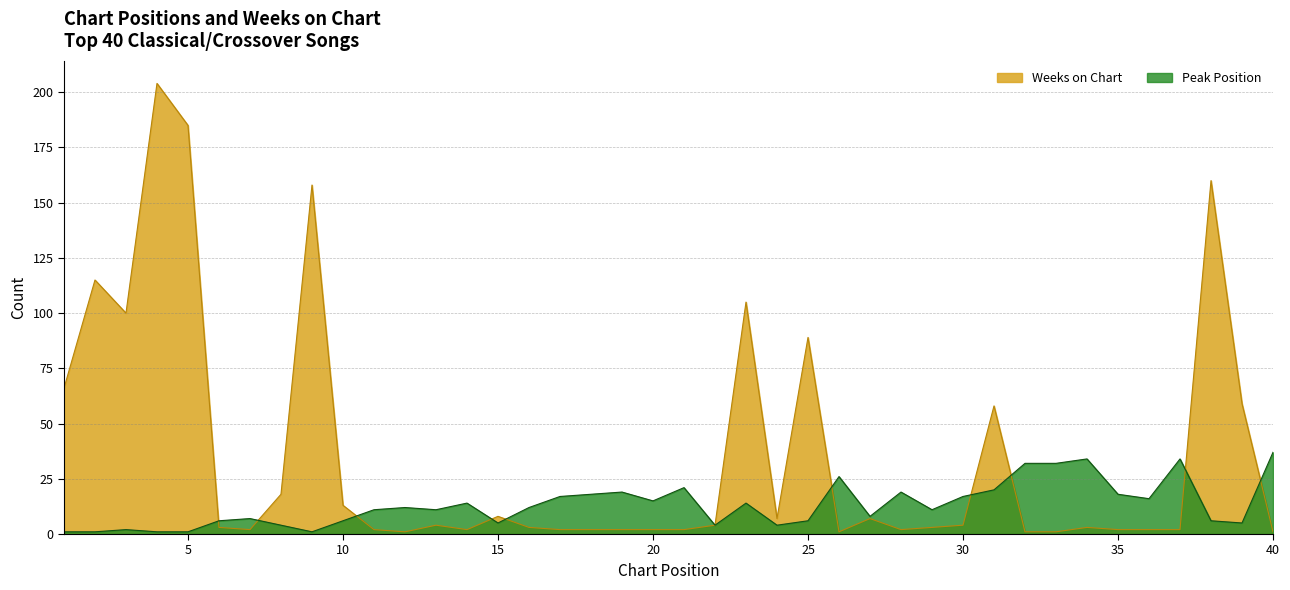

What is the maximum value shown in the chart?

204